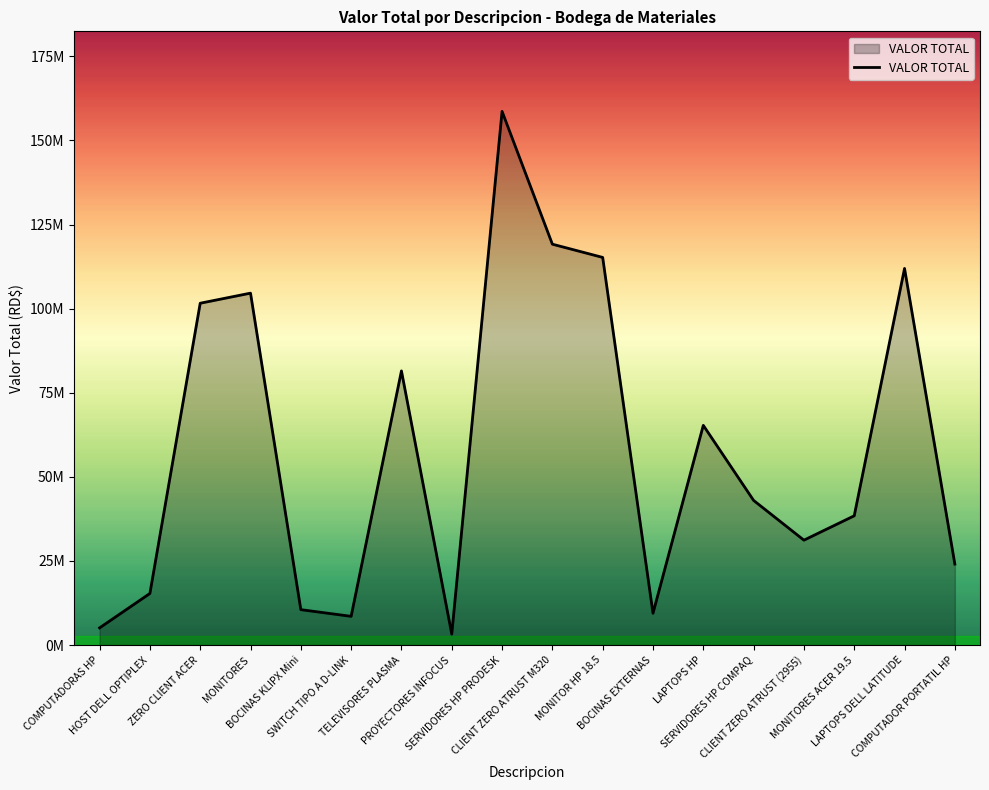

Where does the data first go above 42993401?

ZERO CLIENT ACER